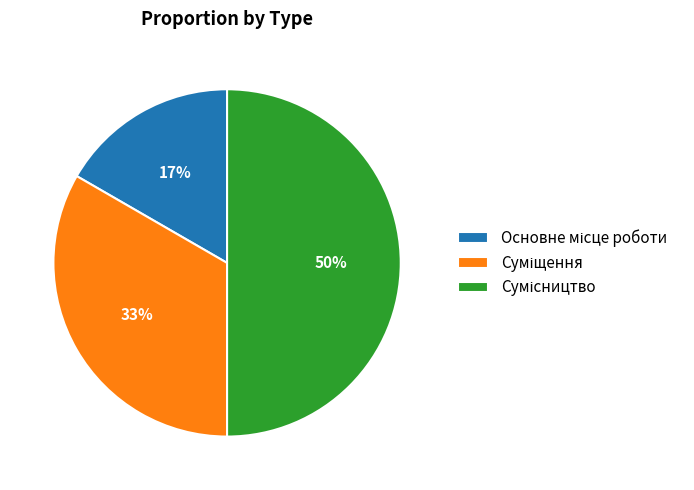

To the nearest percent, what is the difference between the largest and smallest slice percentages?

33%